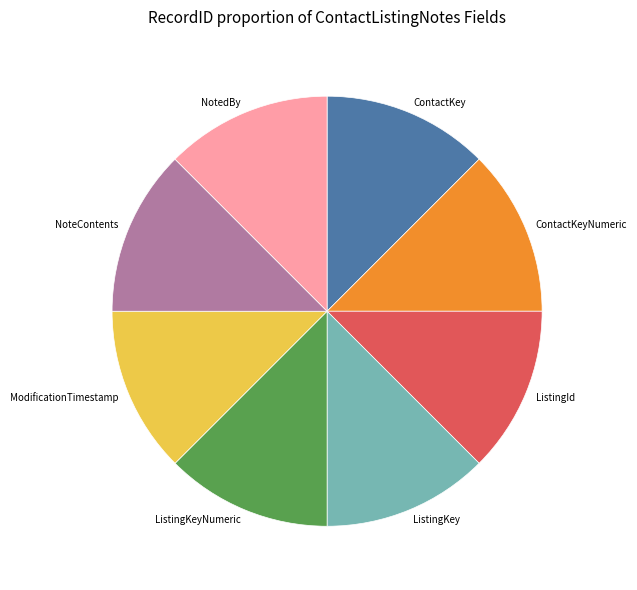

Combined, do ListingKey and ListingKeyNumeric account for over 50%?

No